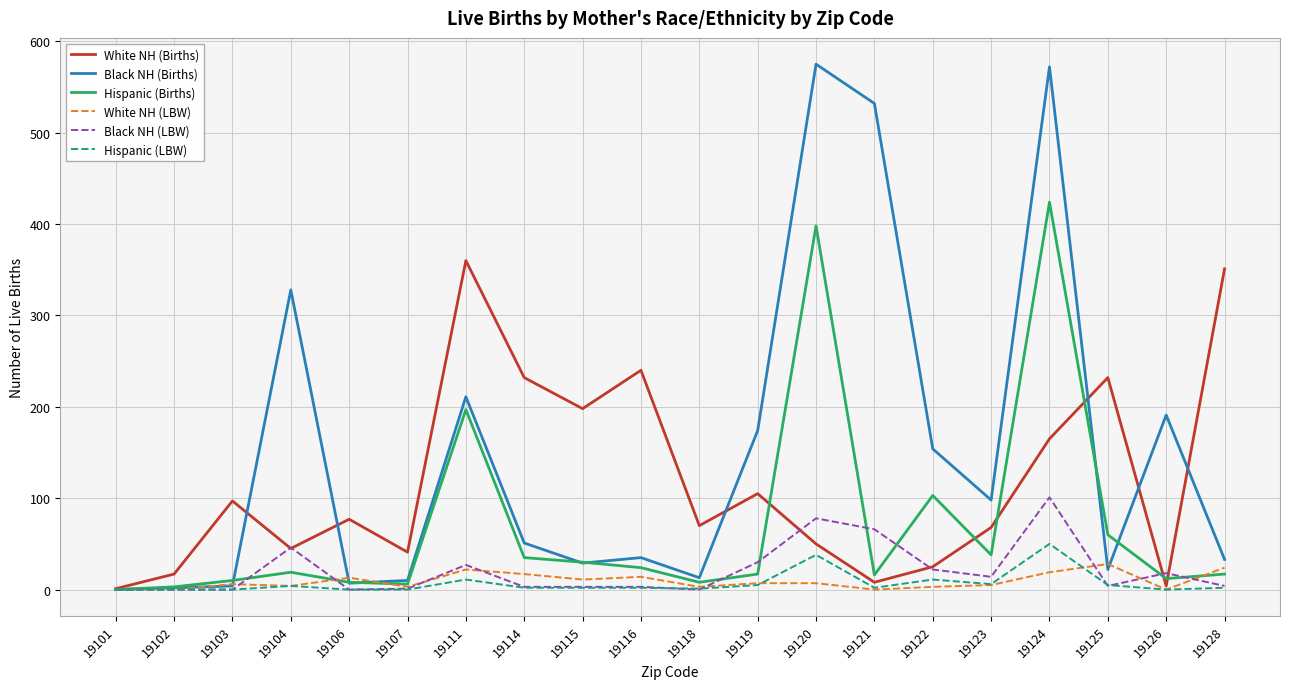

The value of Black NH (Births) at 19126 is 191. True or false?

True